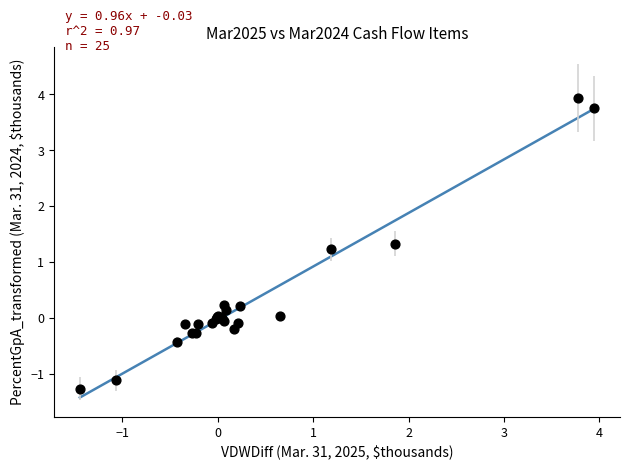

What Y value in the scatter plot is closest to 1?

1.2